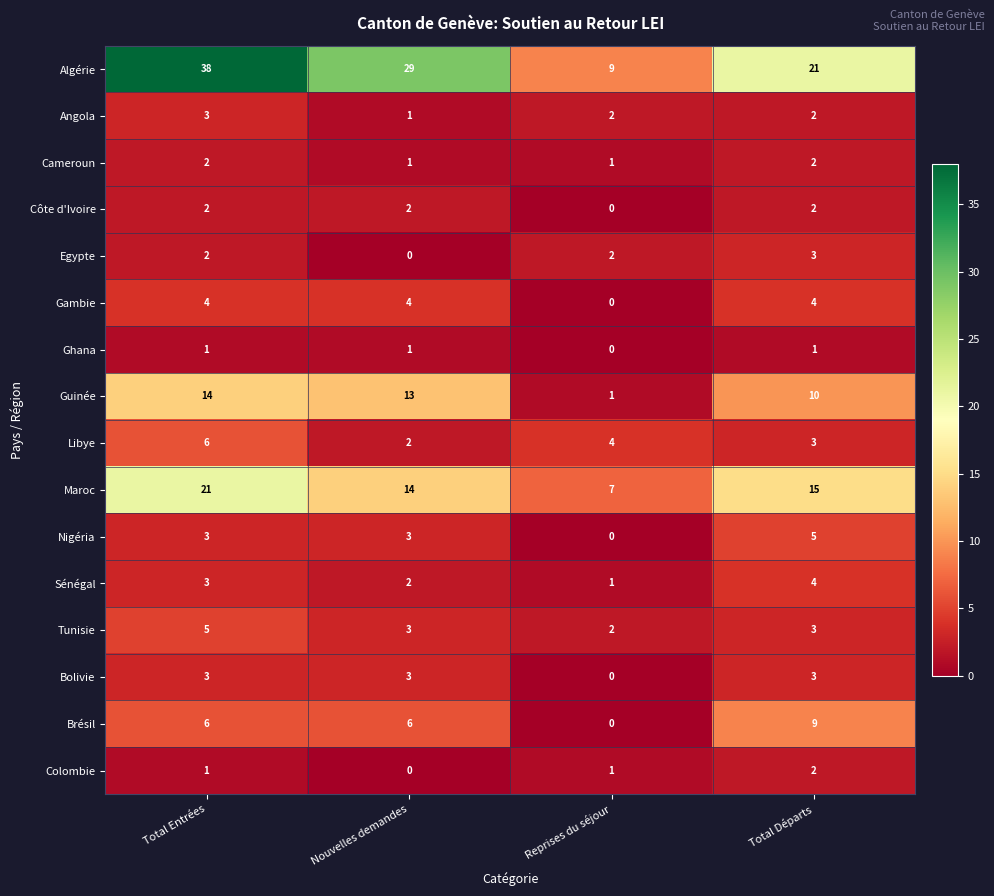

What is the sum of all Sénégal values?

10